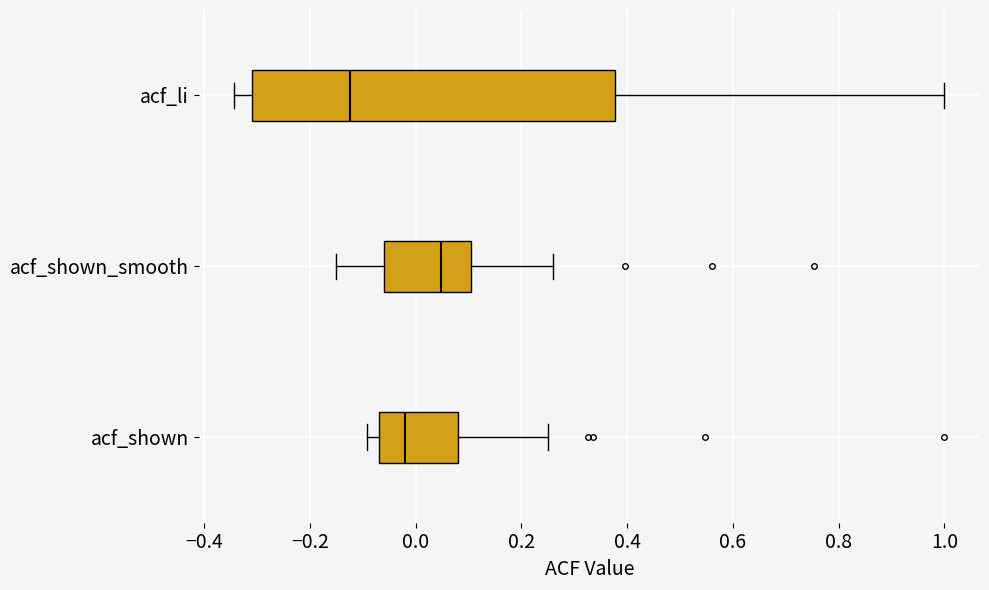

Reading bottom to top, read every box against the x-axis: the position of its median line, the range the box covers, and the ends of its whiskers. The values are not printed on the chart, so give them approximately, as read against the axis.

acf_shown: median -0.02, box -0.06 to 0.08, whiskers -0.10 to 0.26
acf_shown_smooth: median 0.04, box -0.06 to 0.10, whiskers -0.16 to 0.26
acf_li: median -0.12, box -0.30 to 0.38, whiskers -0.34 to 1.00